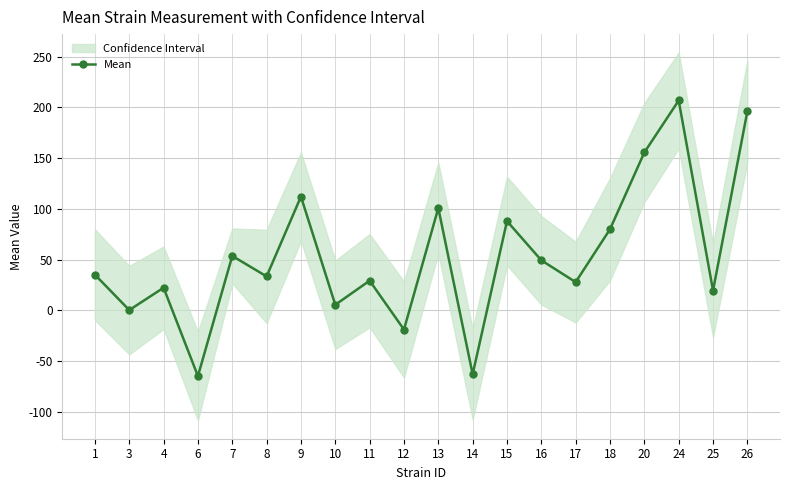

How many lines are shown in the chart?

1